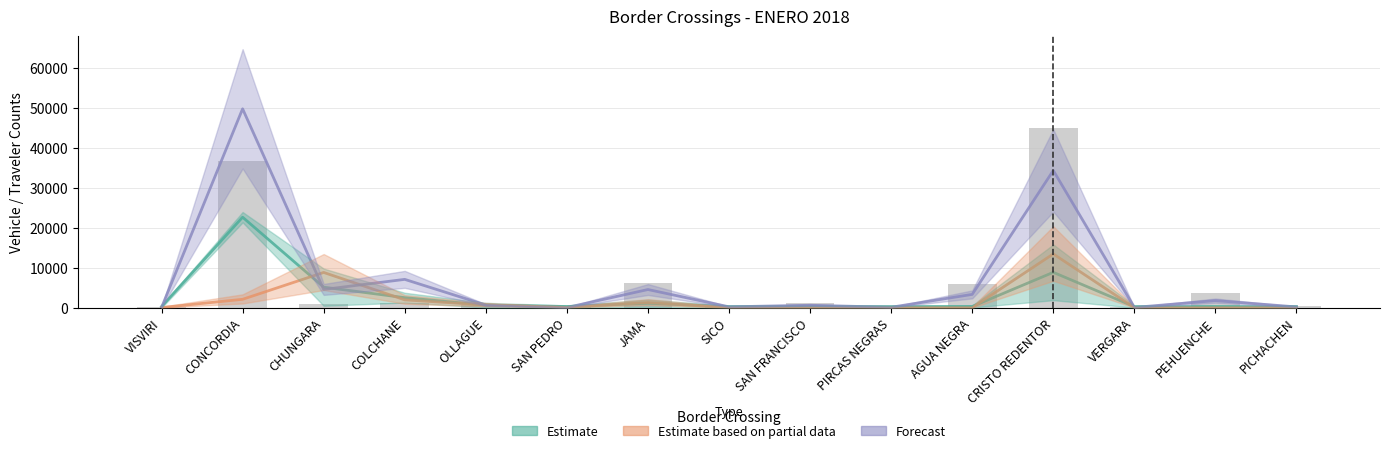

What is the difference between the second highest and minimum values?

36752